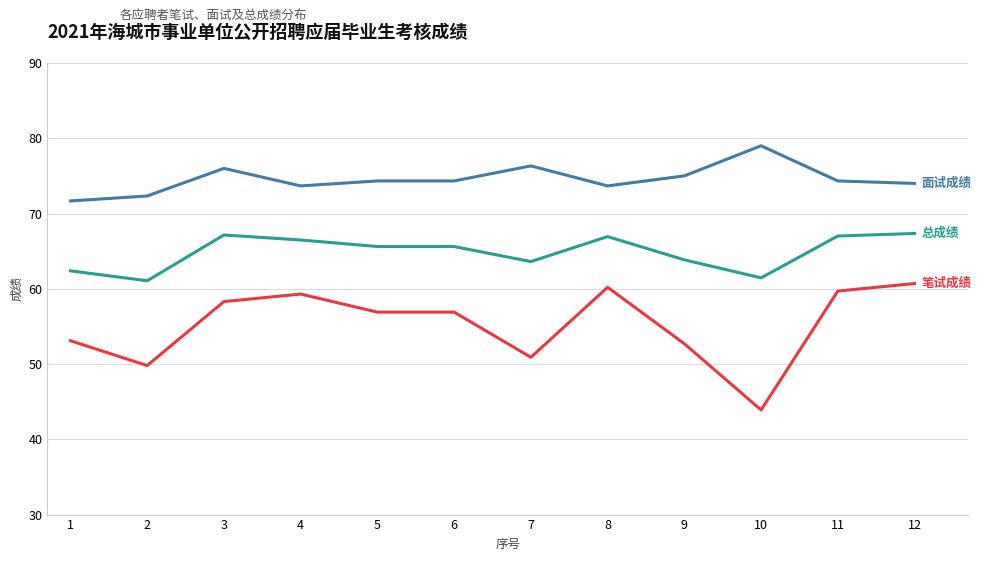

What is the minimum value shown in the chart?

43.9